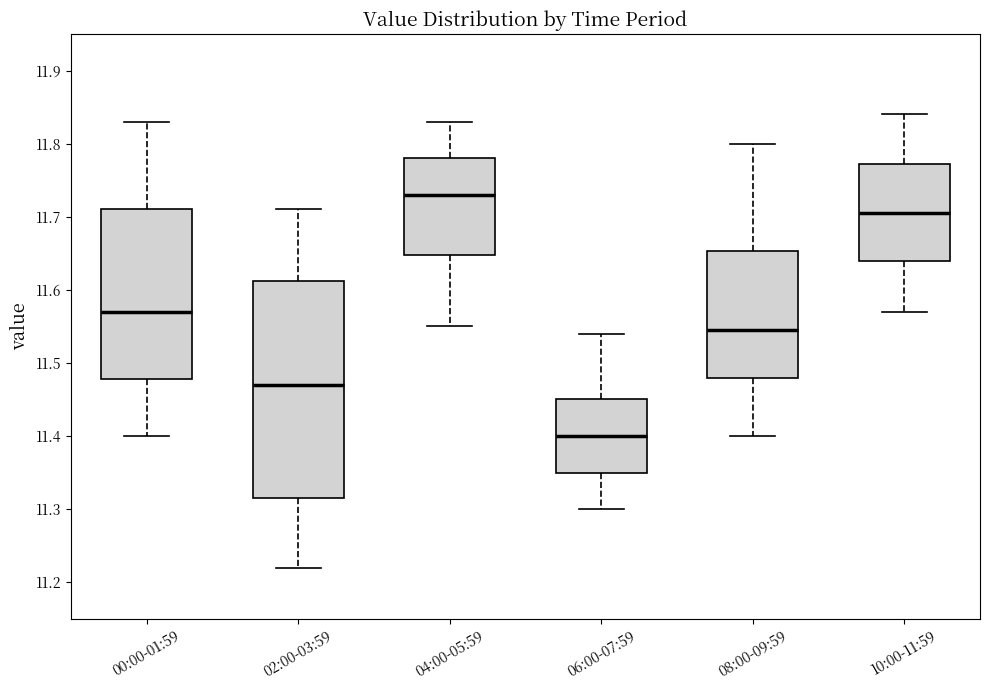

Which box has the lowest median line?

06:00-07:59